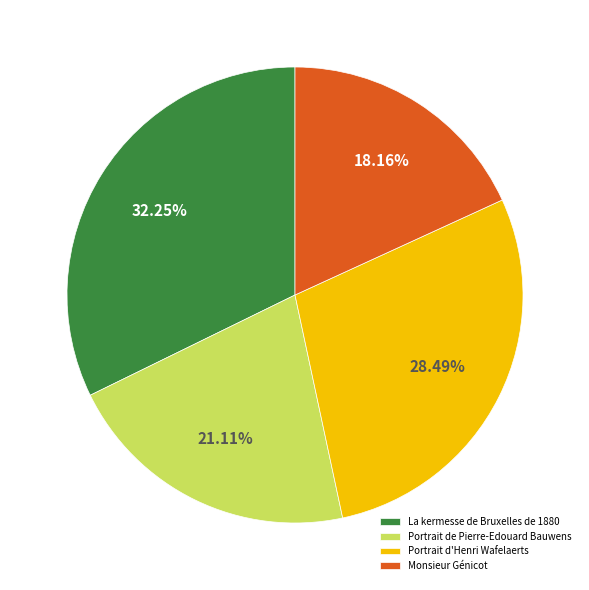

Is there a majority slice in this chart?

No